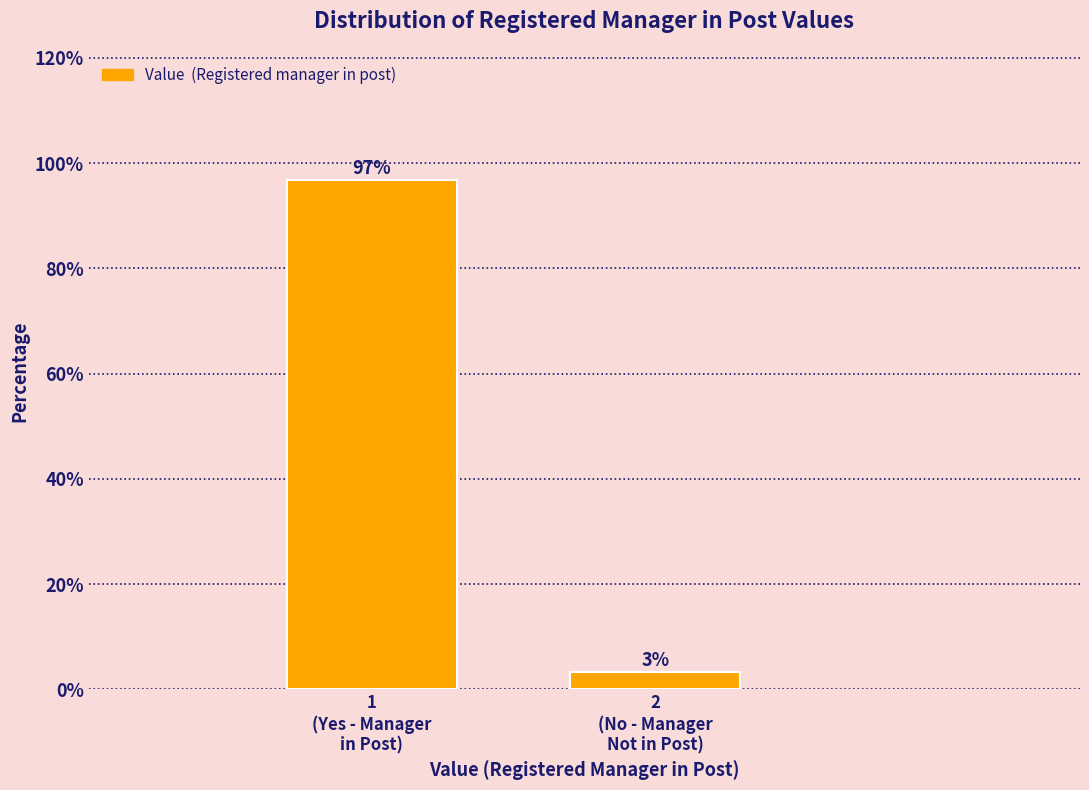

What is the maximum value shown in the chart?

96.7